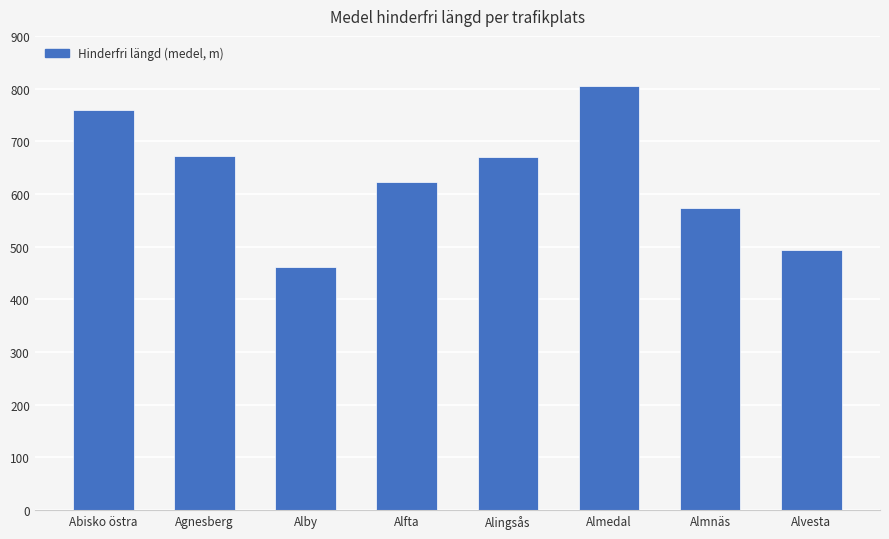

What is the sum of the values at Alfta and Abisko östra?

1381